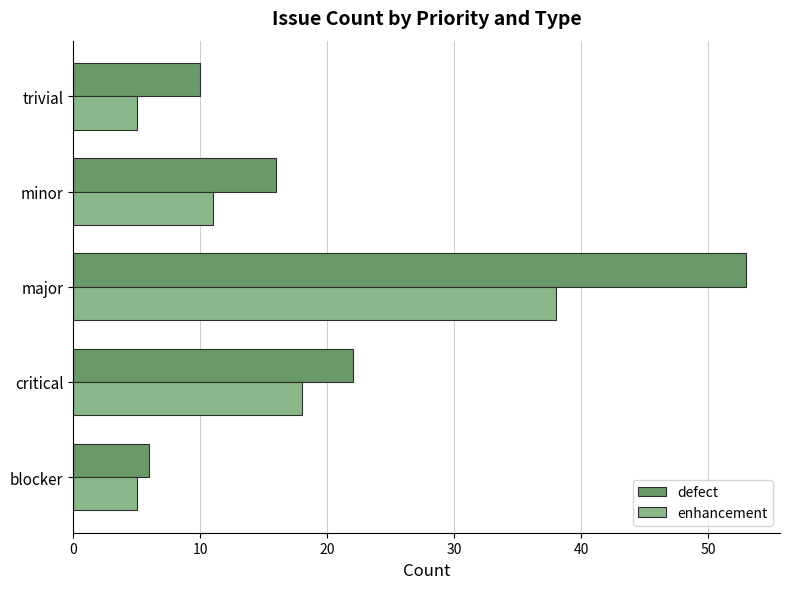

Which series has the largest range (max minus min)?

defect